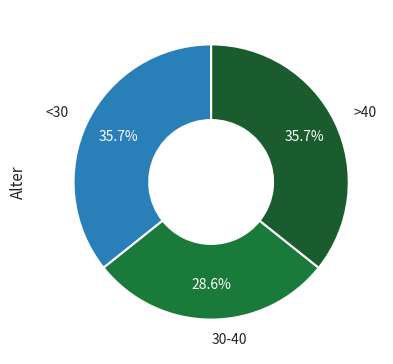

Is there a majority slice in this chart?

No